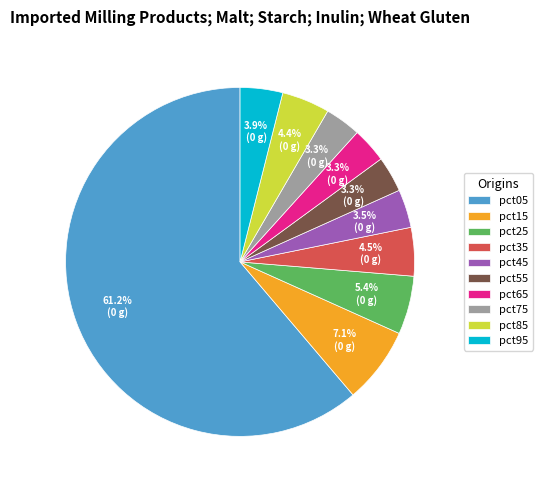

Does pct95 represent more than half of the total?

No